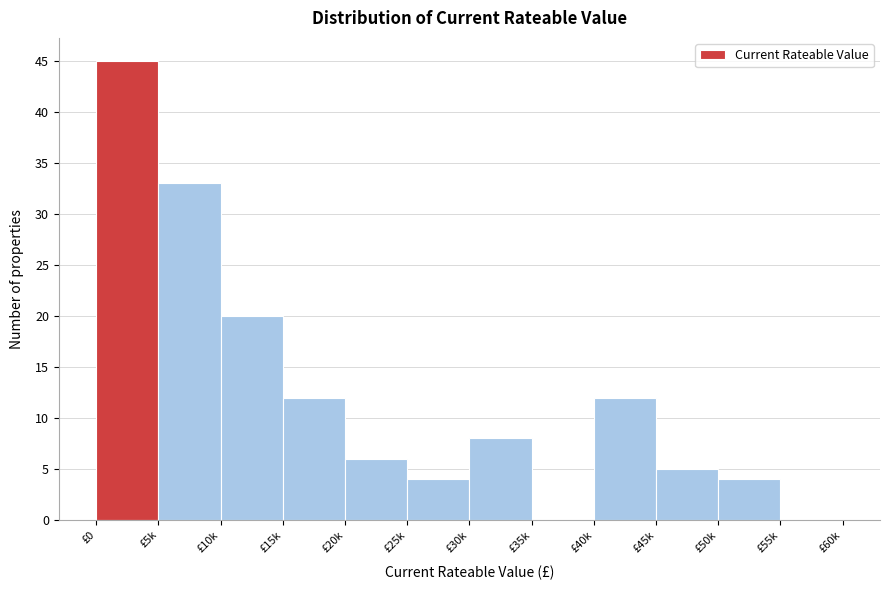

Reading left to right, transcribe all the data shown in this chart.

£0=45	£5k=33	£10k=20	£15k=12	£20k=6	£25k=4	£30k=8	£35k=0	£40k=12	£45k=5	£50k=4	£55k=0